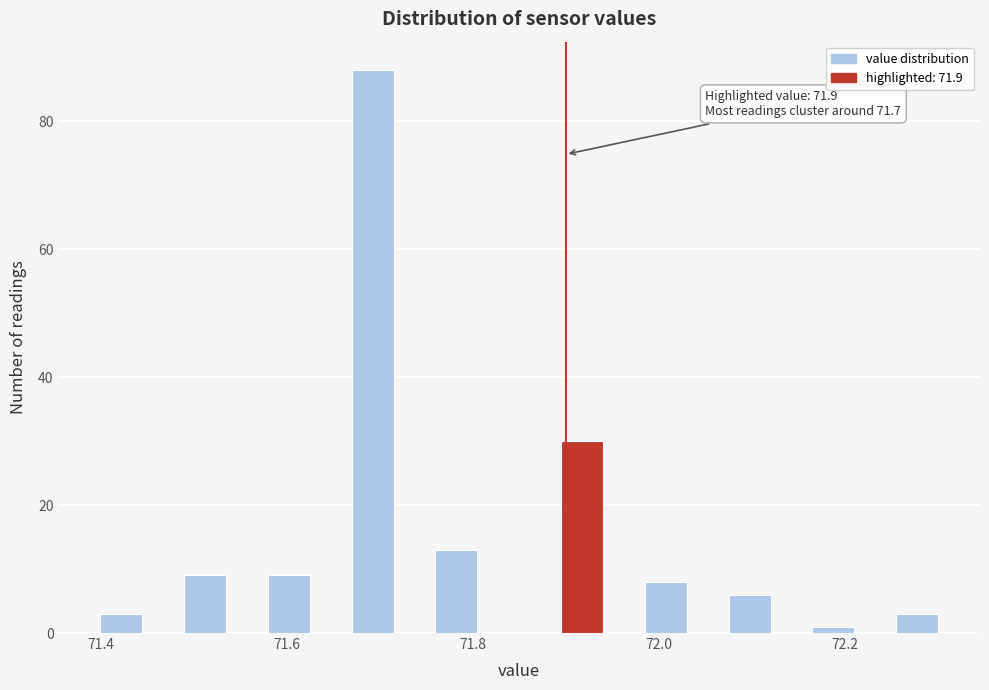

Read against the x-axis, roughly where is the centre of the tallest bar?

71.70